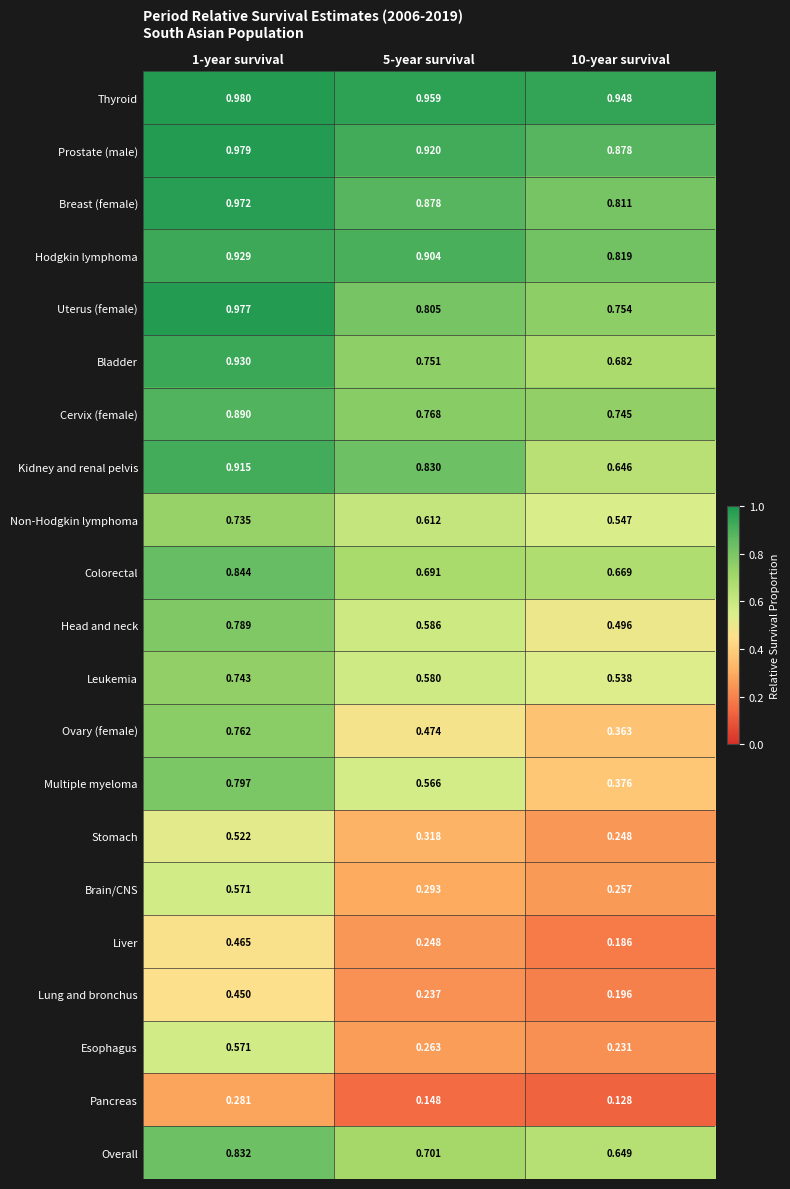

What is the total value across all series at 5-year survival?

12.5